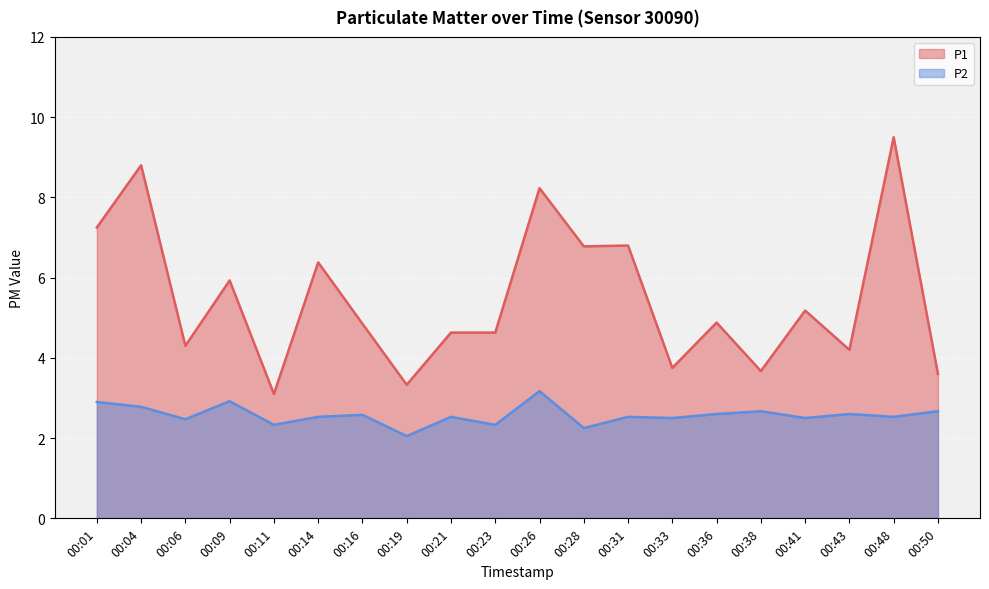

What is the greatest value displayed?

9.5